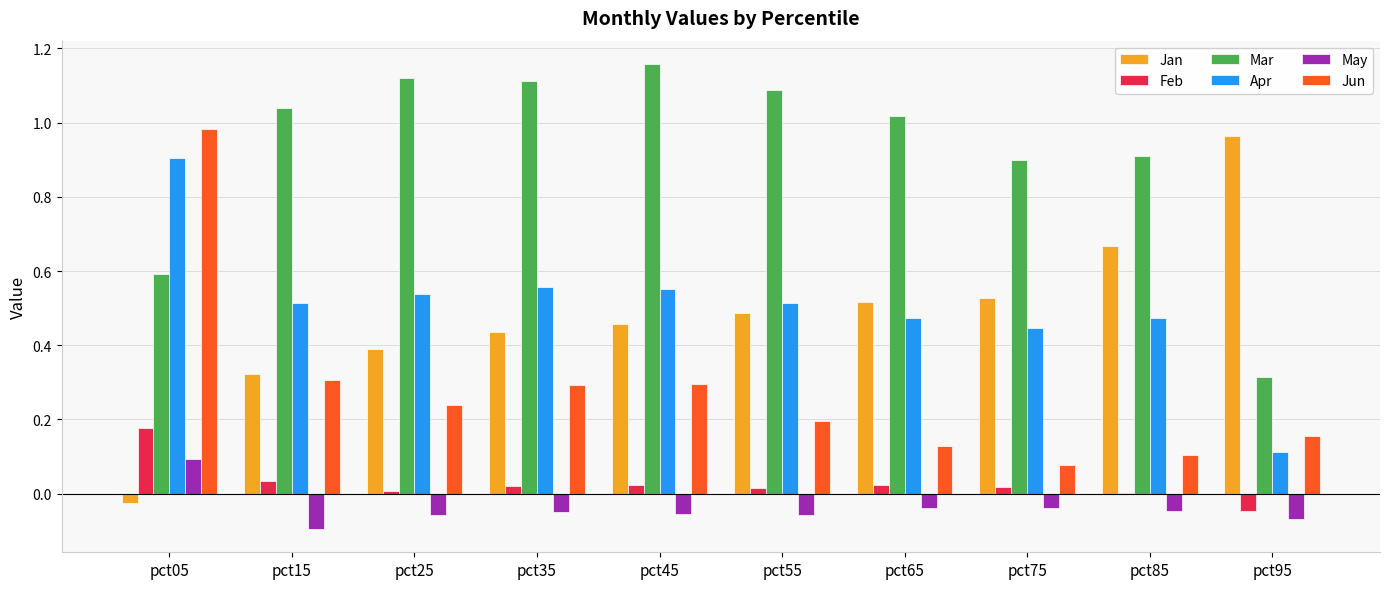

At which label does Feb reach its peak?

pct05